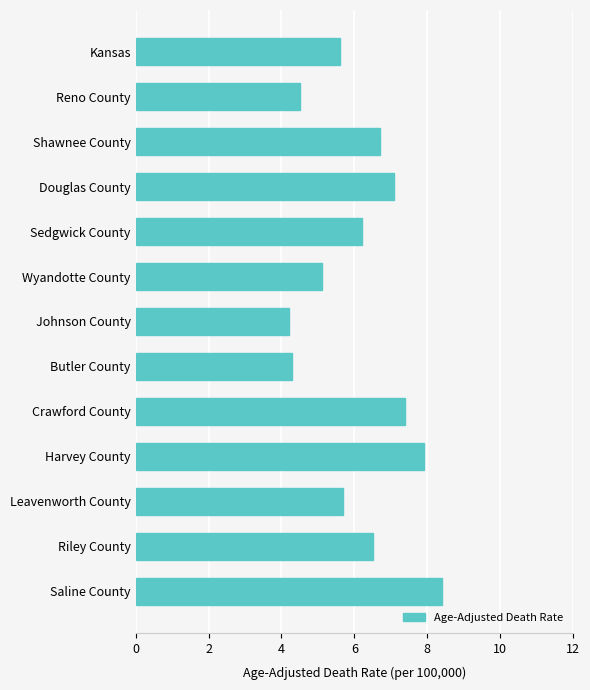

What is the difference between the values at Harvey County and Riley County?

1.4